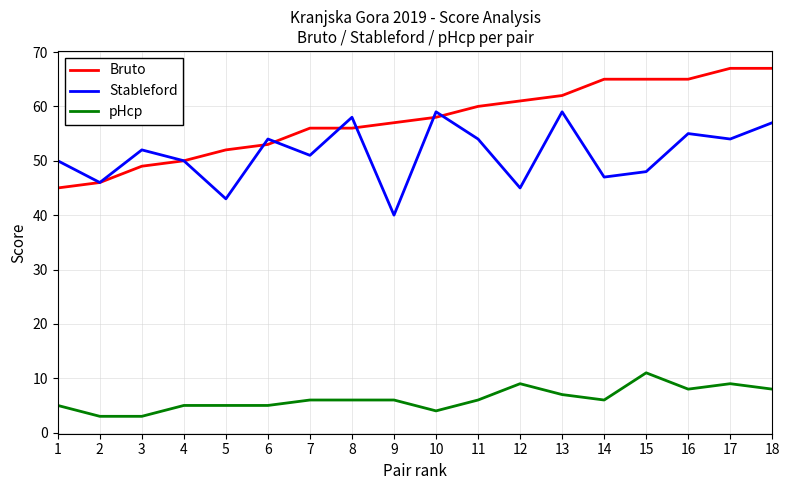

True or false: Bruto has a value of 65 at 15.

True